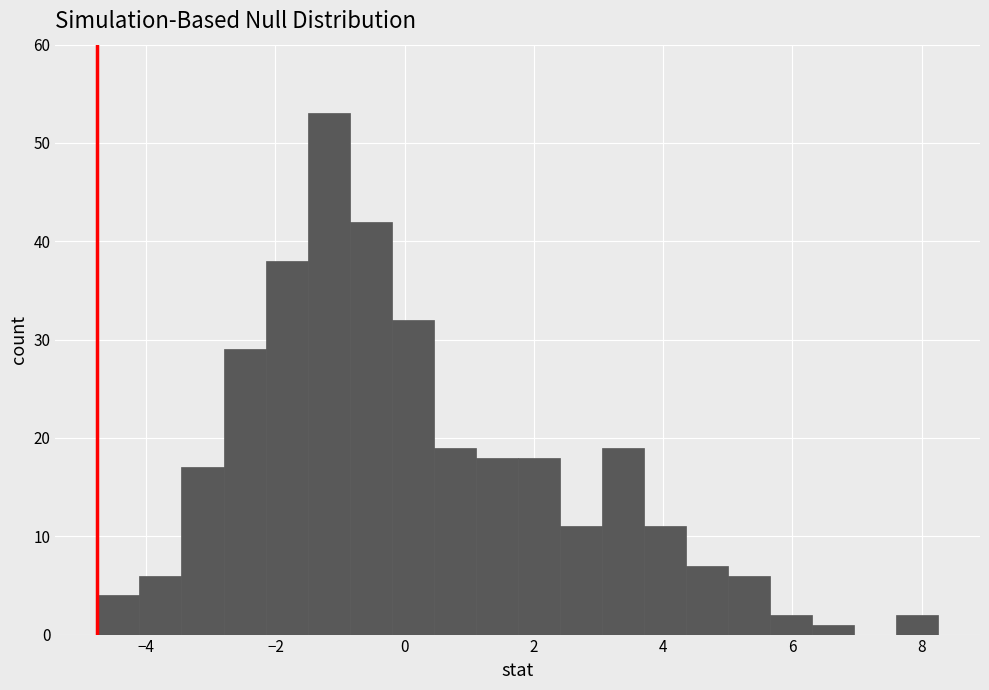

Read against the x-axis, roughly where is the centre of the tallest bar?

-1.2